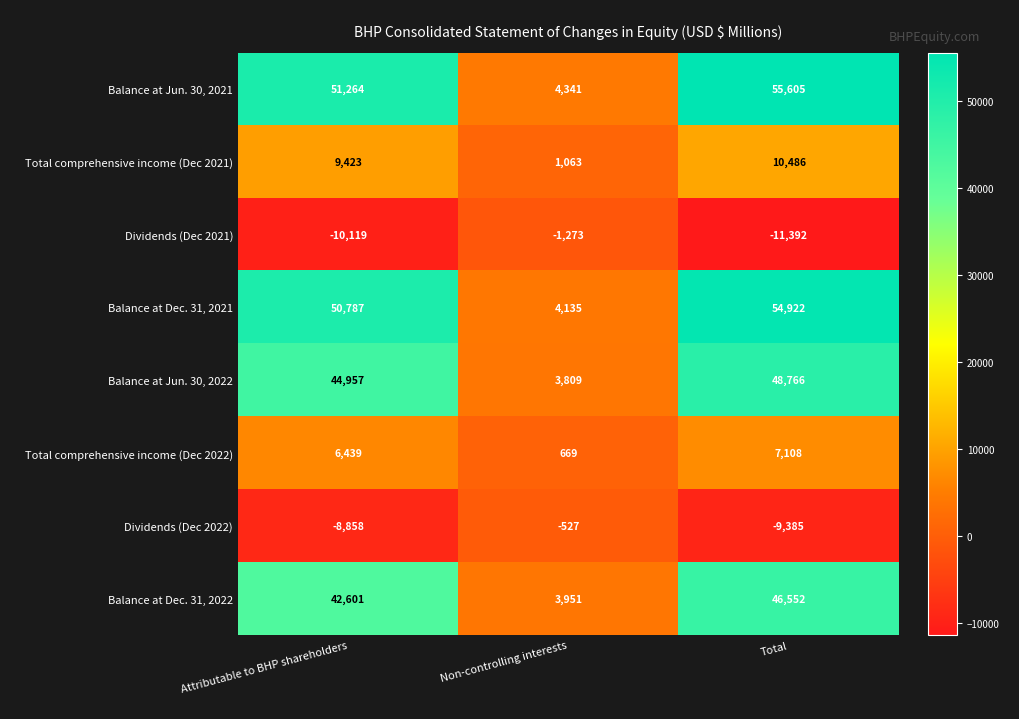

Reading right to left, extract all data points from this chart.

Balance at Jun. 30, 2021: 55605	4341	51264
Total comprehensive income (Dec 2021): 10486	1063	9423
Dividends (Dec 2021): -11392	-1273	-10119
Balance at Dec. 31, 2021: 54922	4135	50787
Balance at Jun. 30, 2022: 48766	3809	44957
Total comprehensive income (Dec 2022): 7108	669	6439
Dividends (Dec 2022): -9385	-527	-8858
Balance at Dec. 31, 2022: 46552	3951	42601